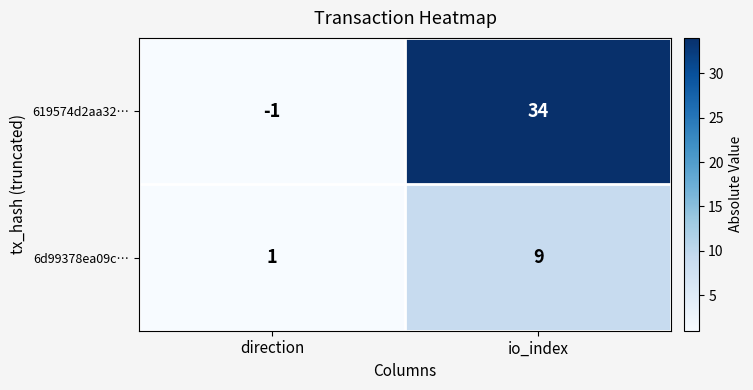

Which series has the largest range (max minus min)?

619574d2aa32…